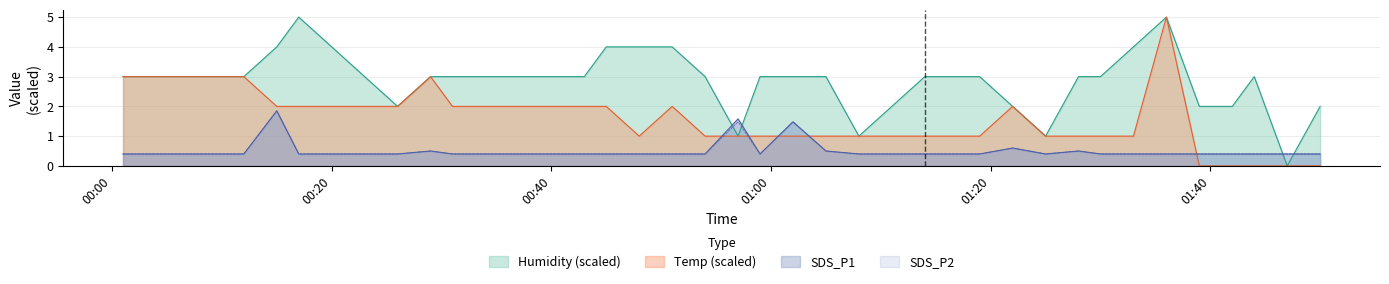

Count the number of categories in the chart.

40